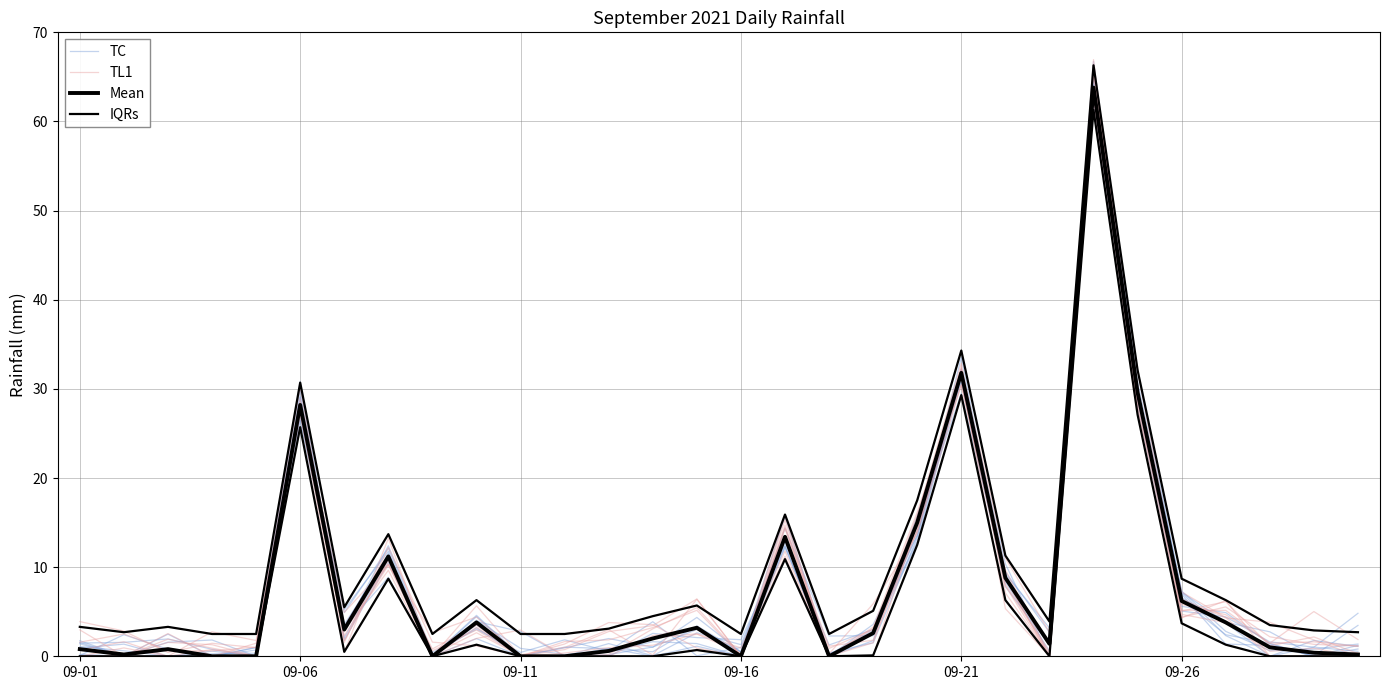

True or false: IQRs and Mean intersect in this chart.

False